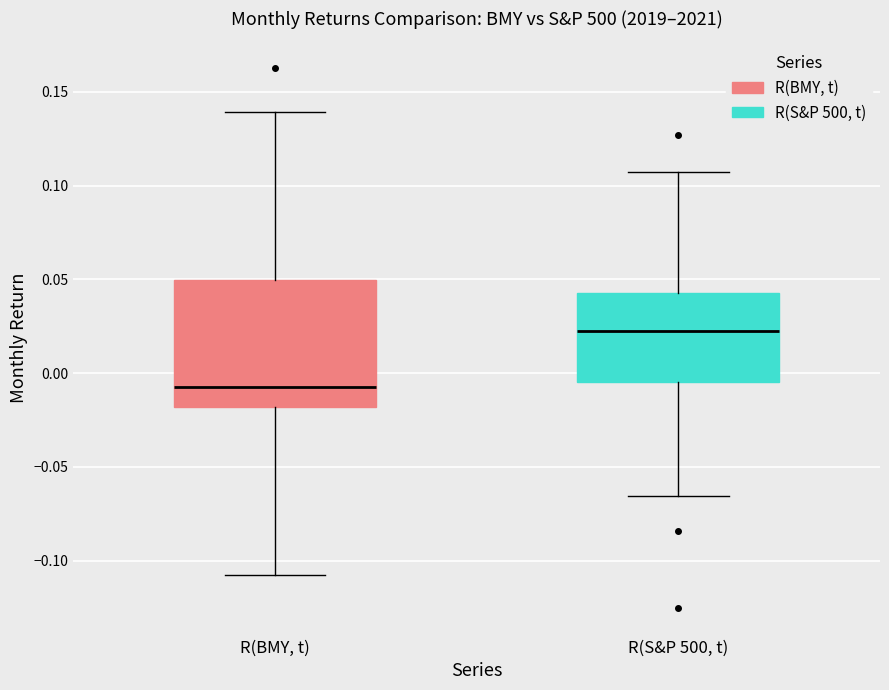

Reading left to right, read every box against the y-axis: the position of its median line, the range the box covers, and the ends of its whiskers. The values are not printed on the chart, so give them approximately, as read against the axis.

R(BMY, t): median -0.005, box -0.020 to 0.050, whiskers -0.110 to 0.140
R(S&P 500, t): median 0.025, box -0.005 to 0.045, whiskers -0.065 to 0.110